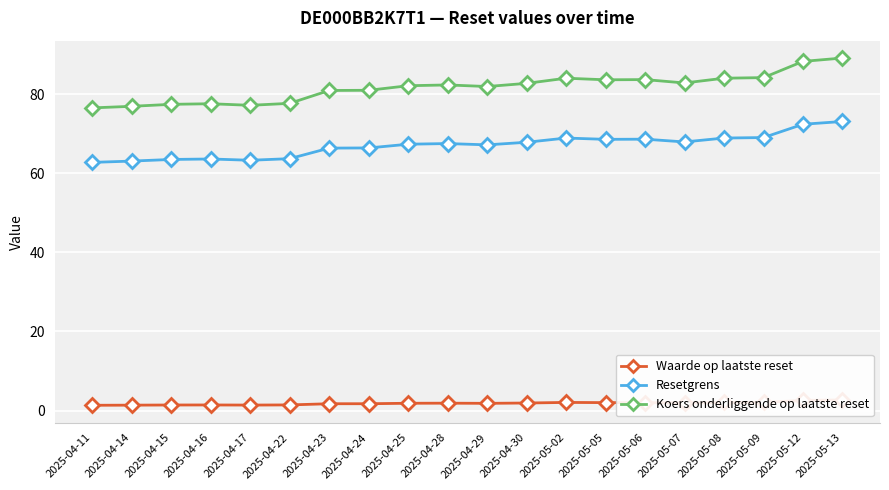

What is the label of the 16th point from the right?

2025-04-17